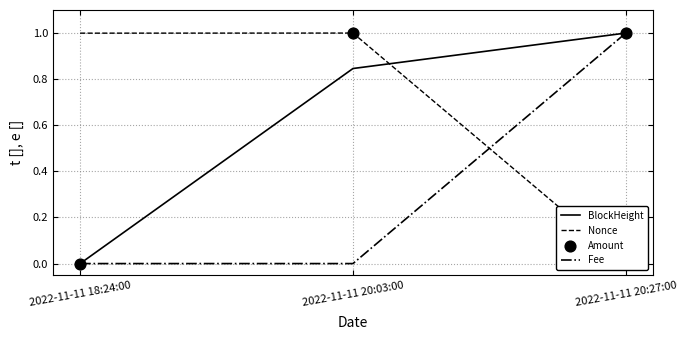

Which series reaches the maximum Y coordinate?

BlockHeight